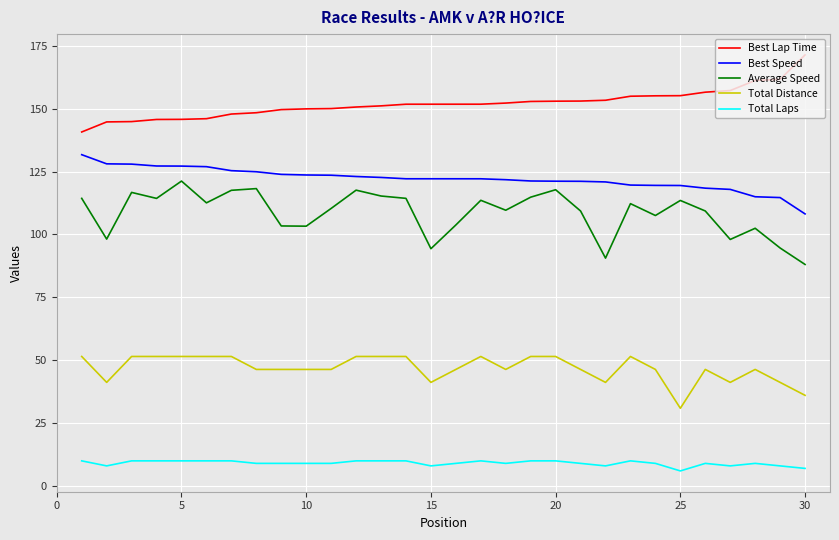

Rank the series by their maximum value, from highest to lowest.

Best Lap Time, Best Speed, Average Speed, Total Distance, Total Laps